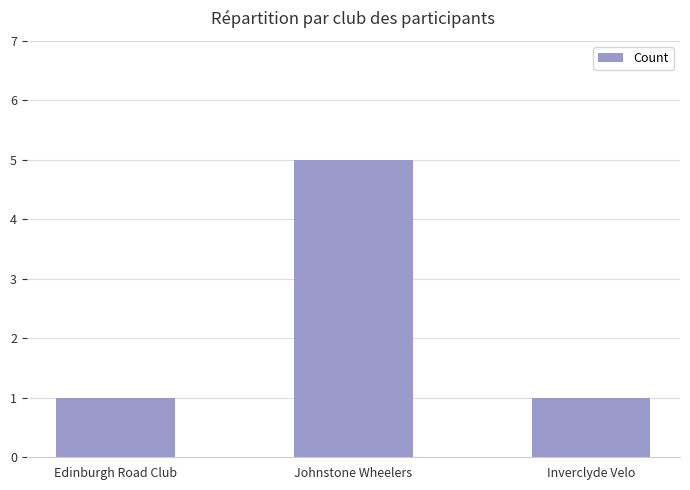

Reading left to right, what are all the values shown in this chart?

1	5	1